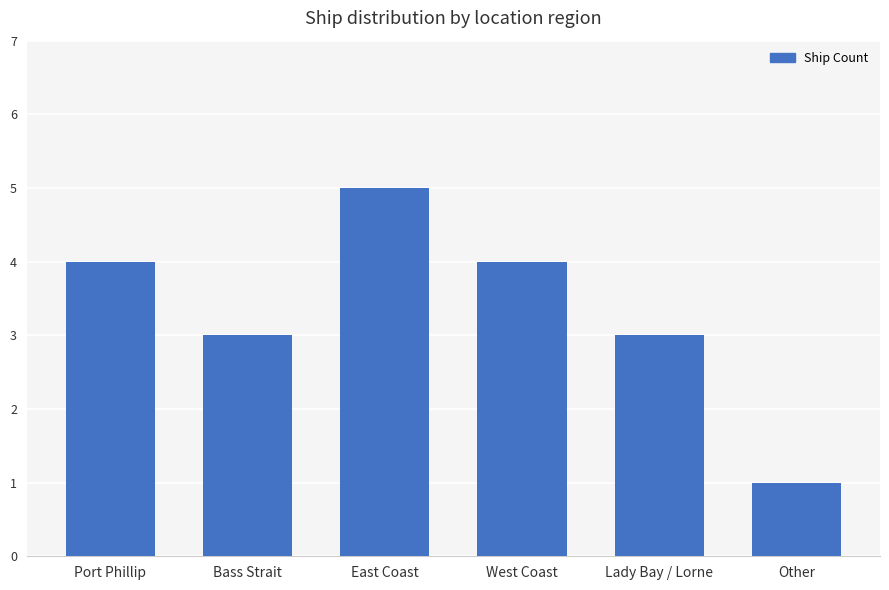

Approximately how many times larger is the value at Bass Strait compared to Port Phillip?

0.8